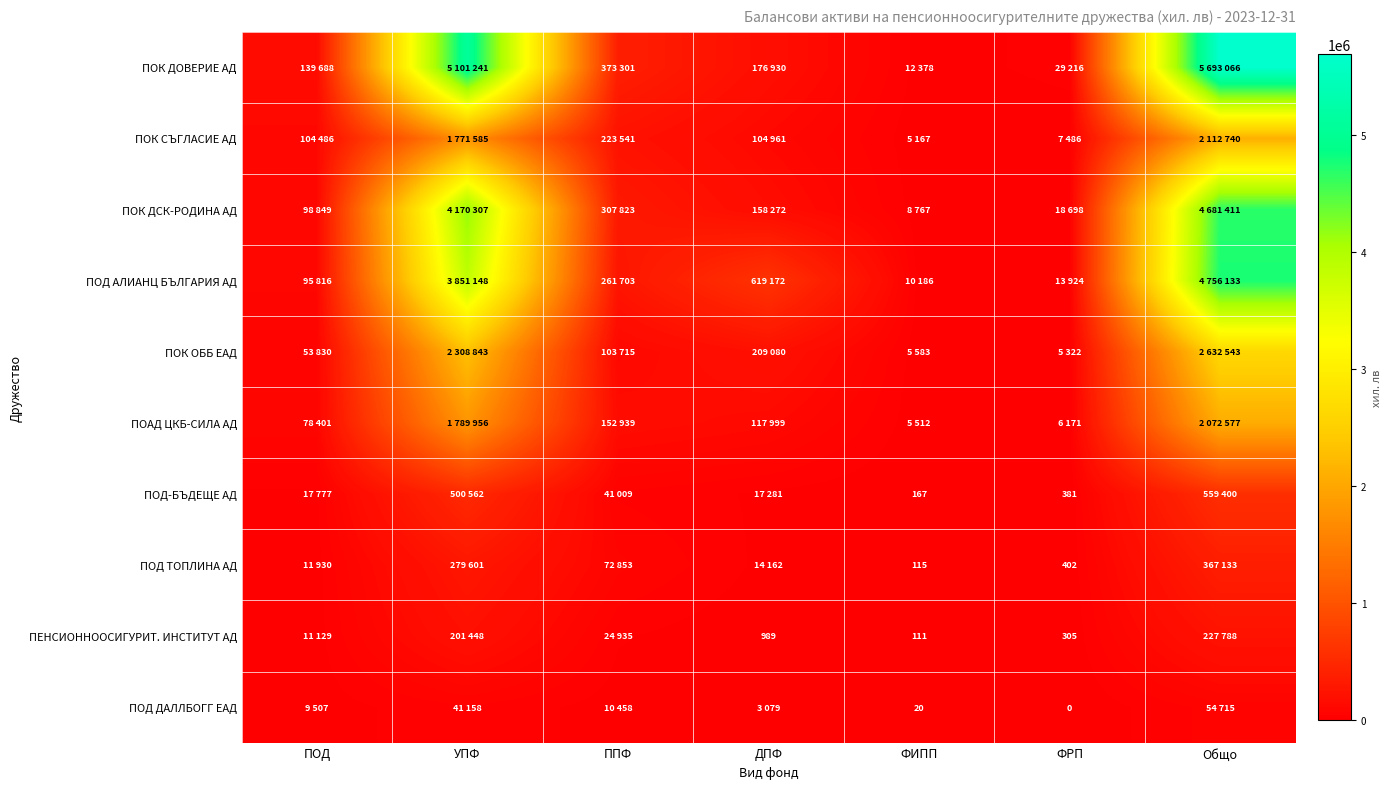

How many data points in ПЕНСИОННООСИГУРИТ. ИНСТИТУТ АД are above 11129?

3